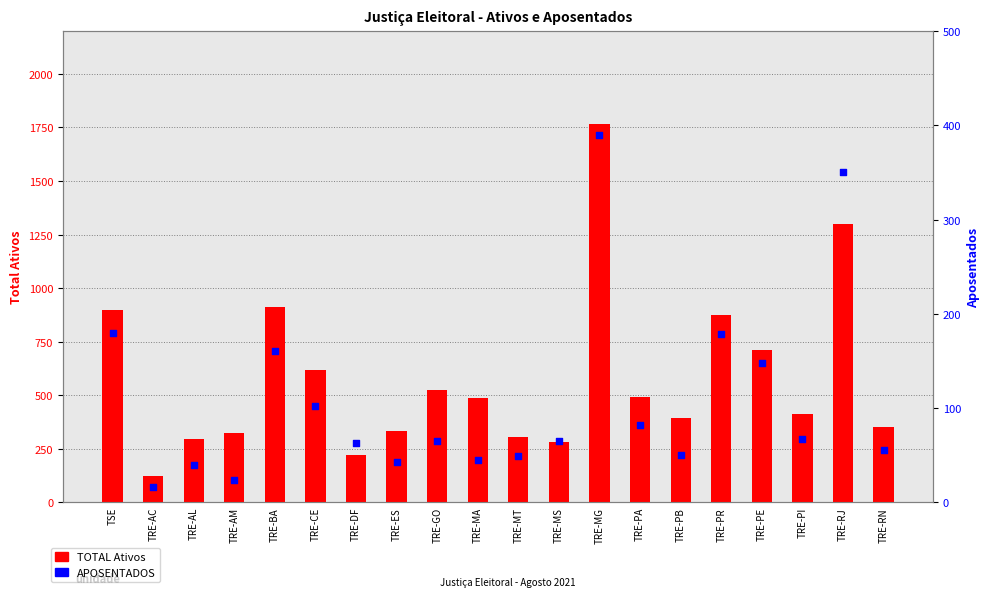

Which series contains the highest Y value?

TOTAL Ativos